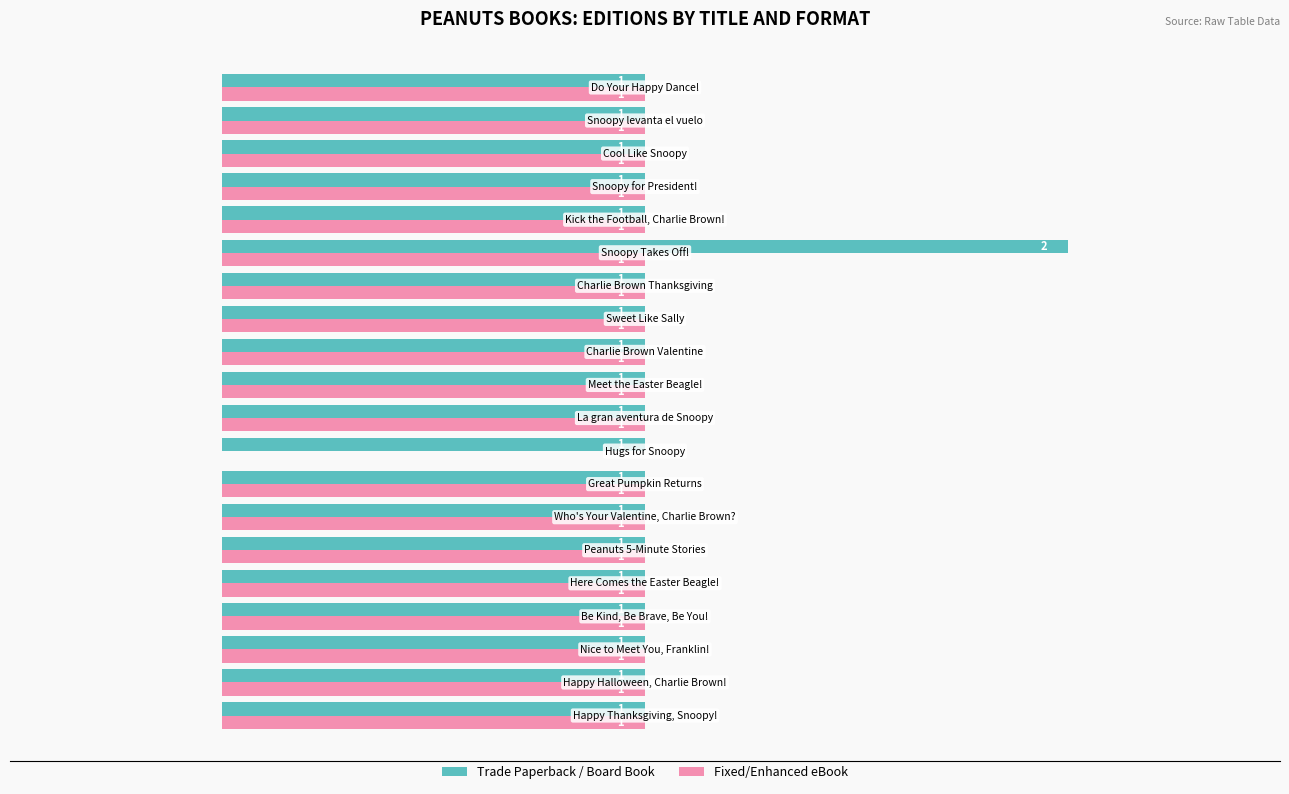

Which series has the largest total across all categories?

Trade Paperback / Board Book